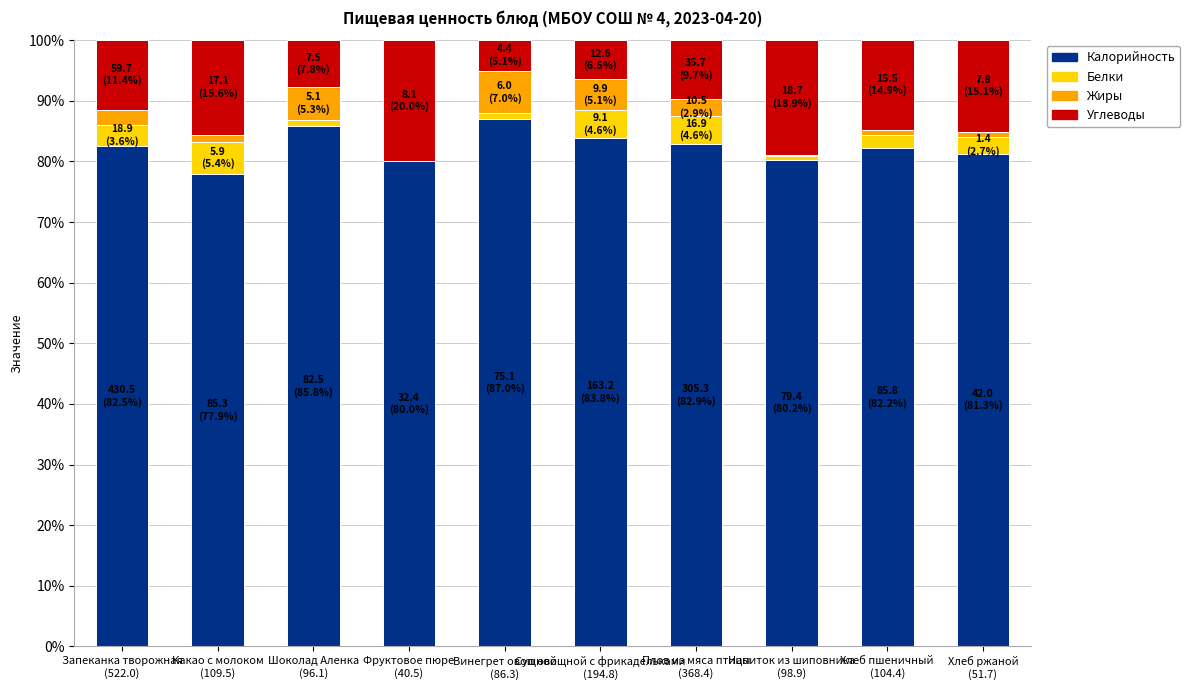

Are the bars horizontal?

No